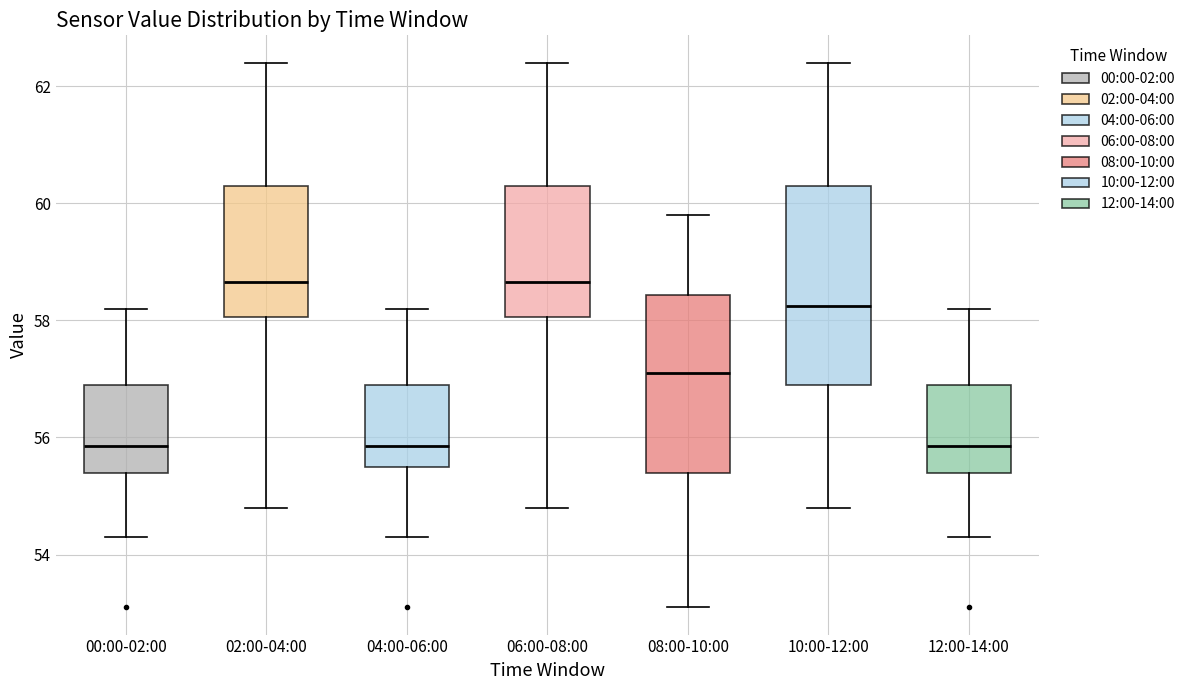

Where is the upper edge of the box for 06:00-08:00 on the y-axis? The values are not printed on the chart, so give them approximately, as read against the axis.

60.4